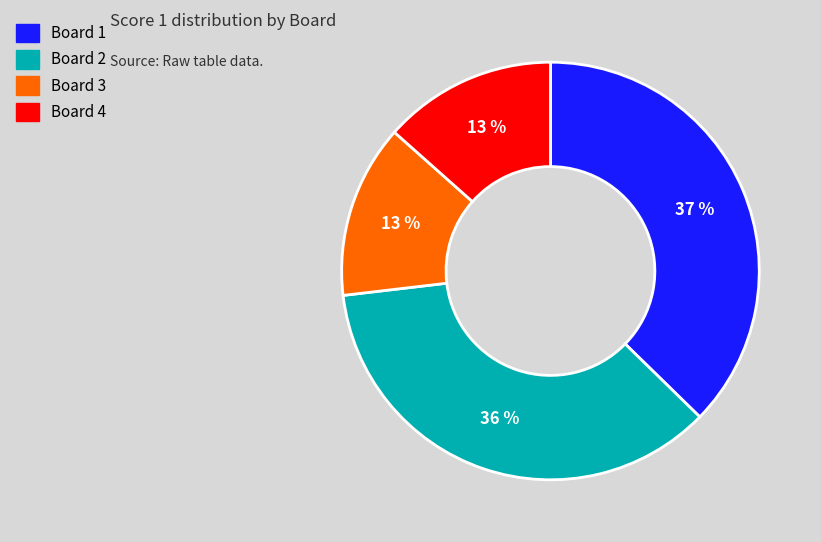

Is there a majority slice in this chart?

No